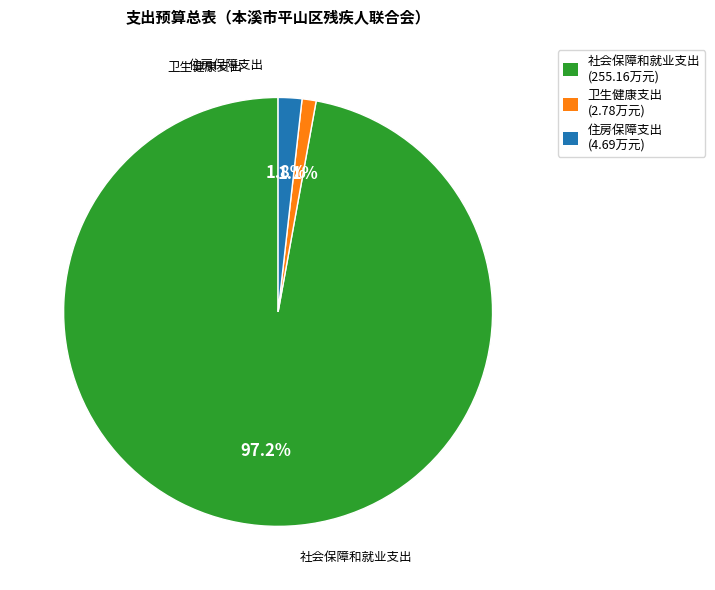

How many slices are in this pie chart?

3